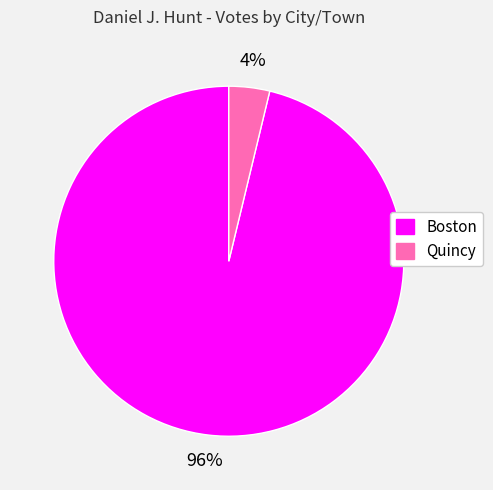

Does Quincy account for over 50% of the chart?

No